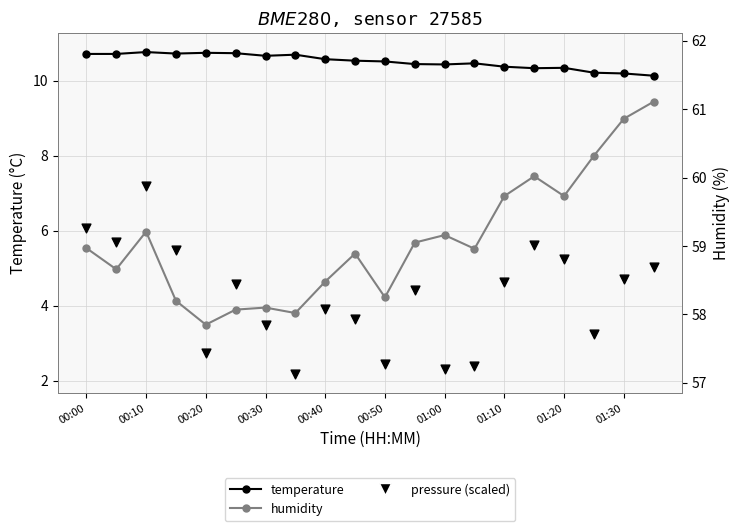

What are all the series names shown in the legend?

temperature, pressure (scaled), humidity